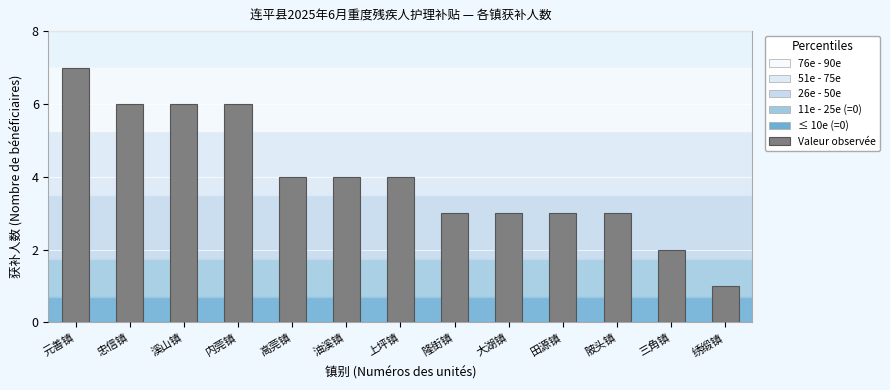

Reading right to left, list all the values displayed in this chart.

1	2	3	3	3	3	4	4	4	6	6	6	7